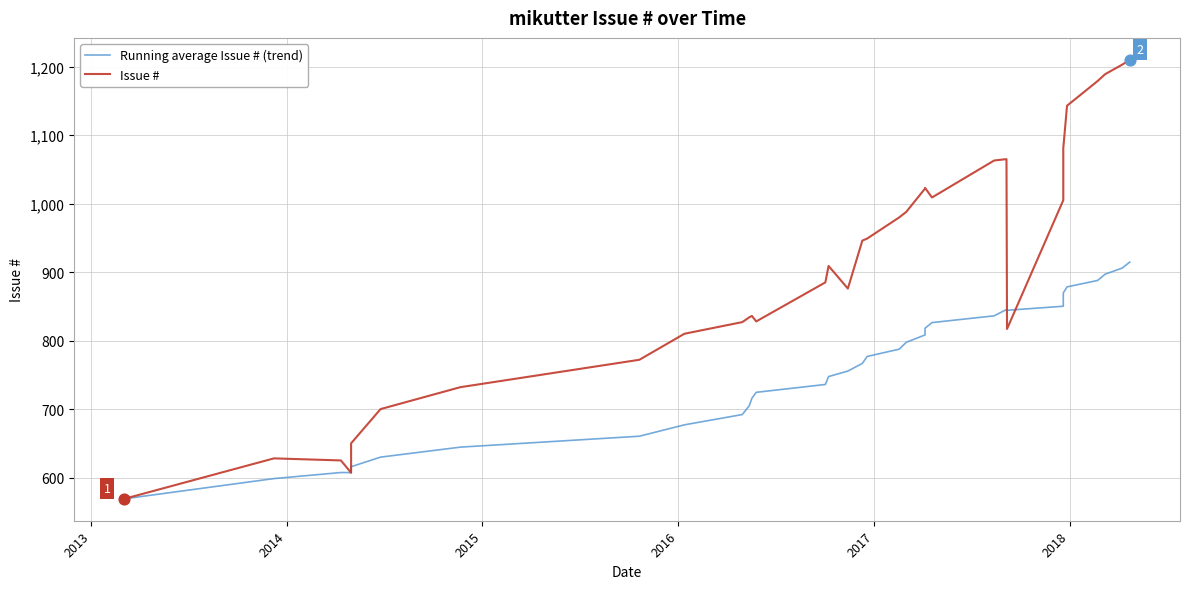

Which series has the widest spread of Y values?

Issue #